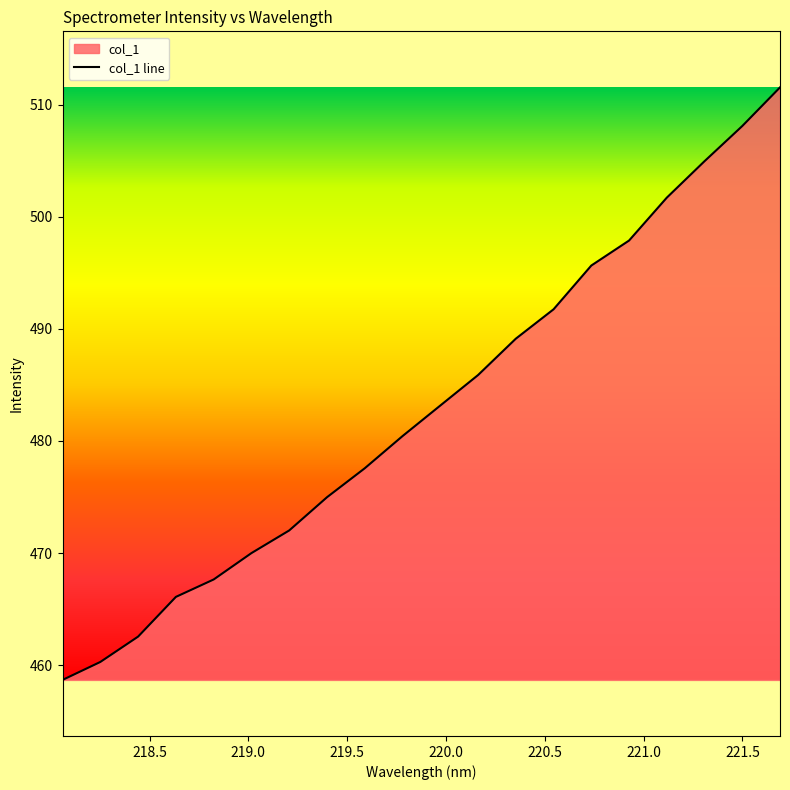

What is the value of the 10th point from the left?

480.4